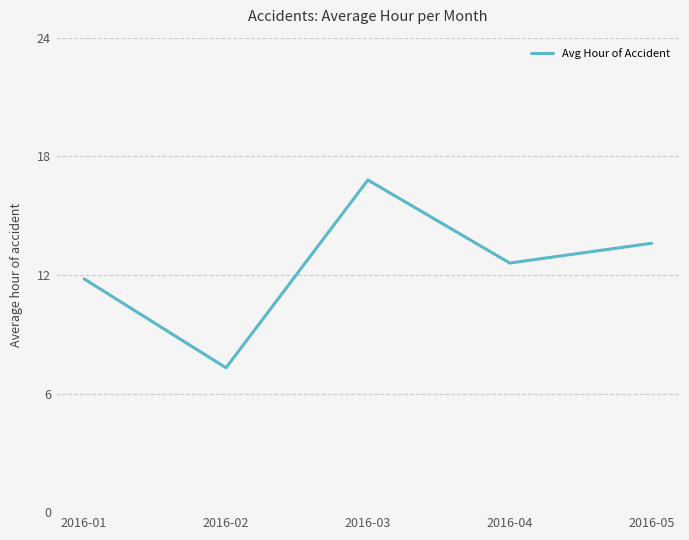

Rank the categories by value from highest to lowest.

2016-03, 2016-05, 2016-04, 2016-01, 2016-02